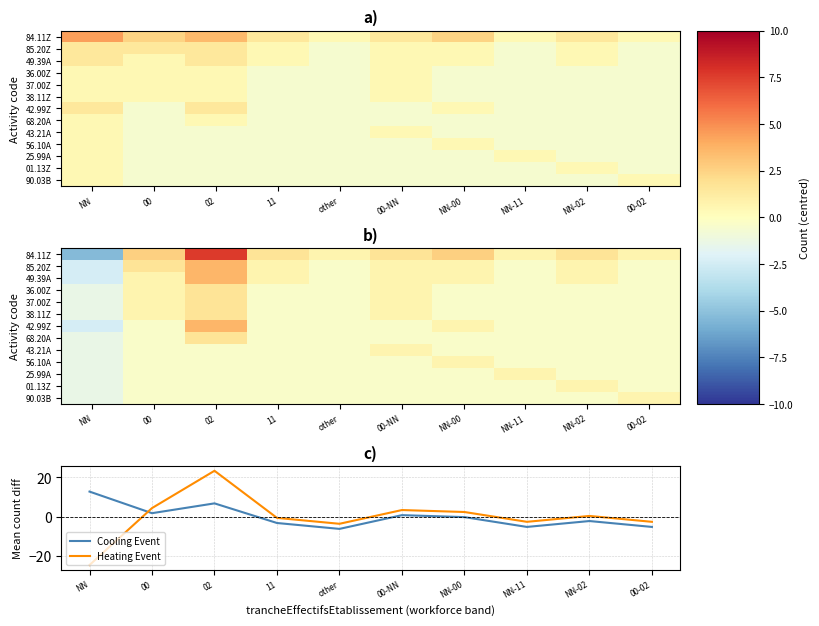

What is the smallest value displayed?

-24.6